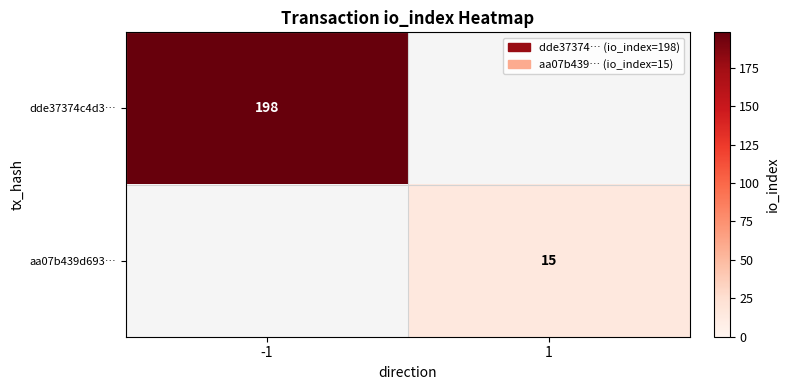

The aa07b439d693… series shows 15 at 1. True or false?

True